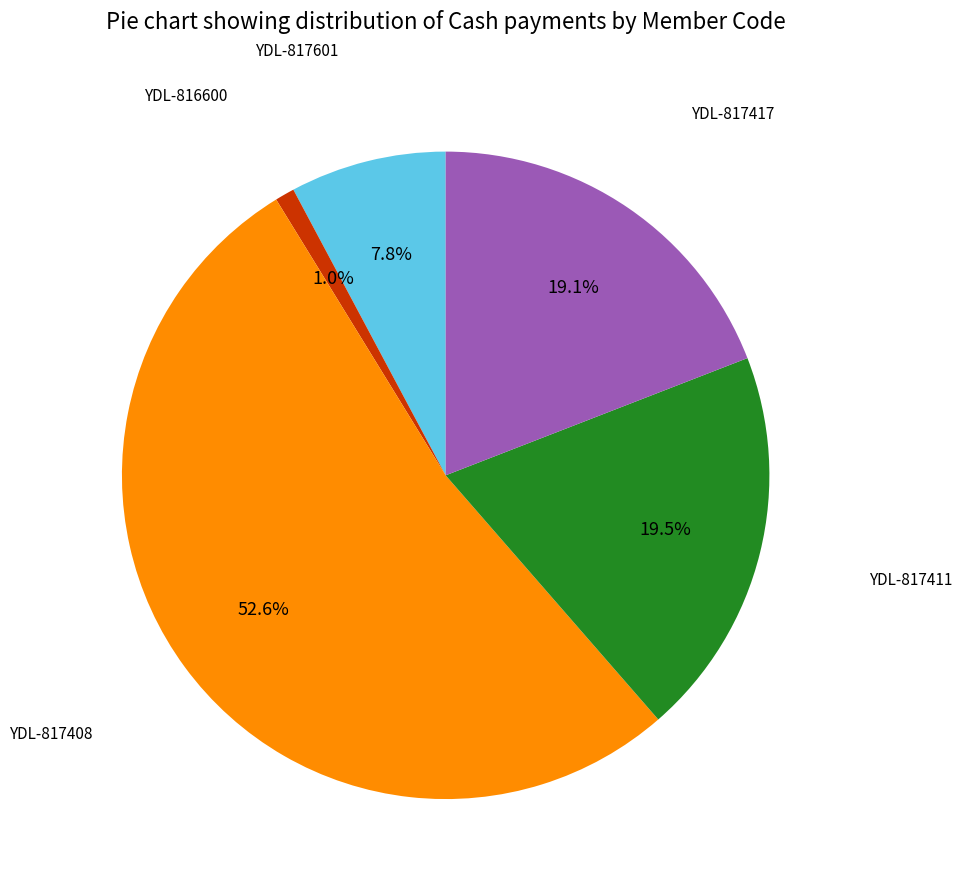

Is there any slice that represents more than half of the pie?

Yes